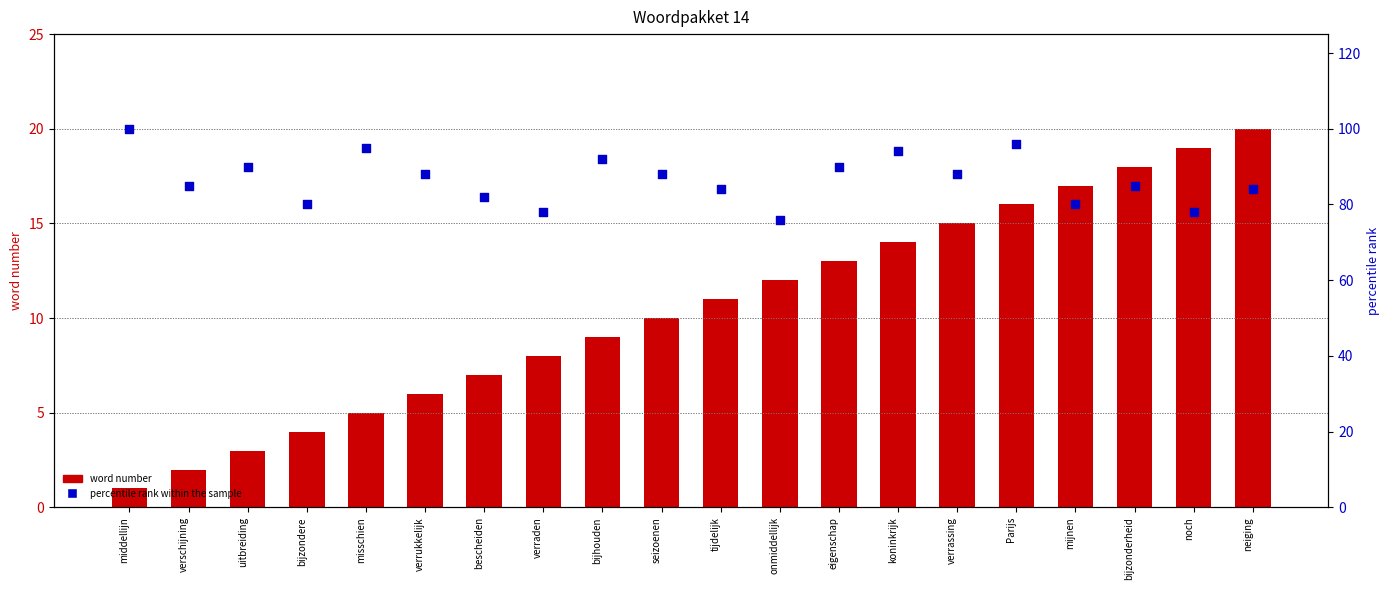

At which category is the sum across all series the highest?

Parijs